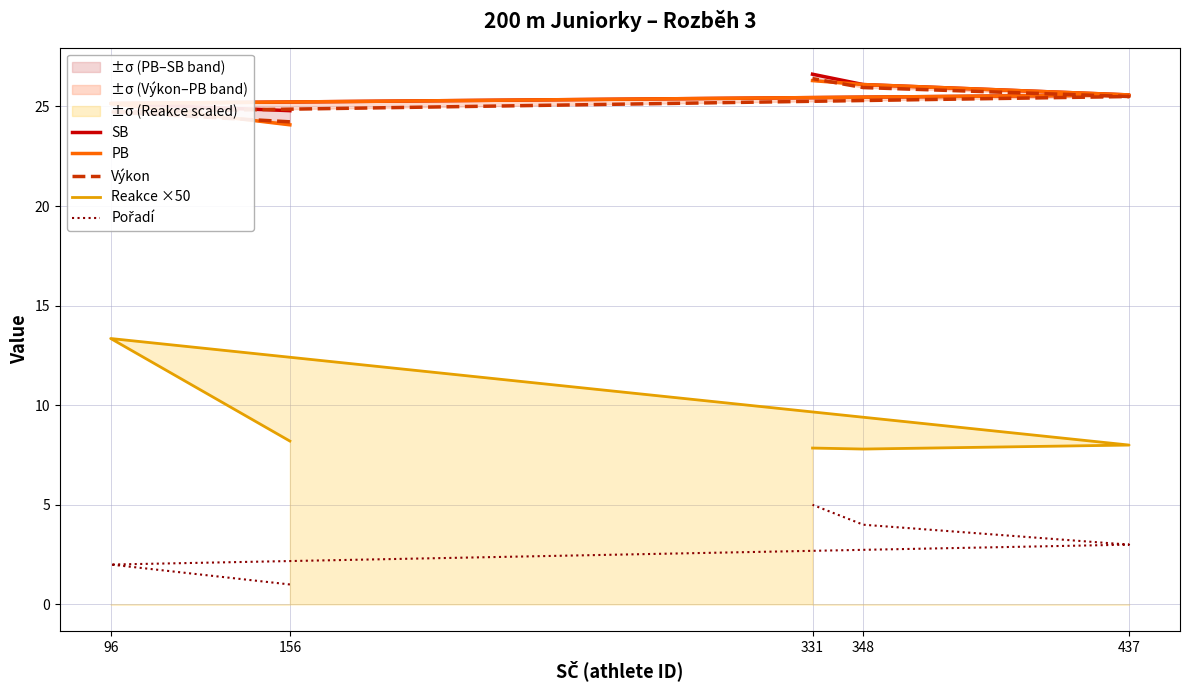

True or false: Výkon and Pořadí intersect in this chart.

False